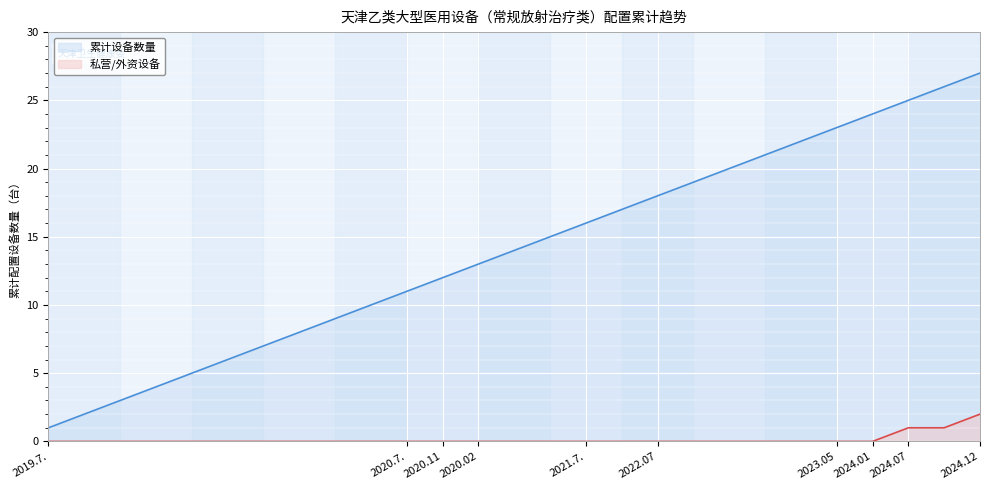

True or false: 累计设备数量 and 私营/外资设备 cross at least once.

False